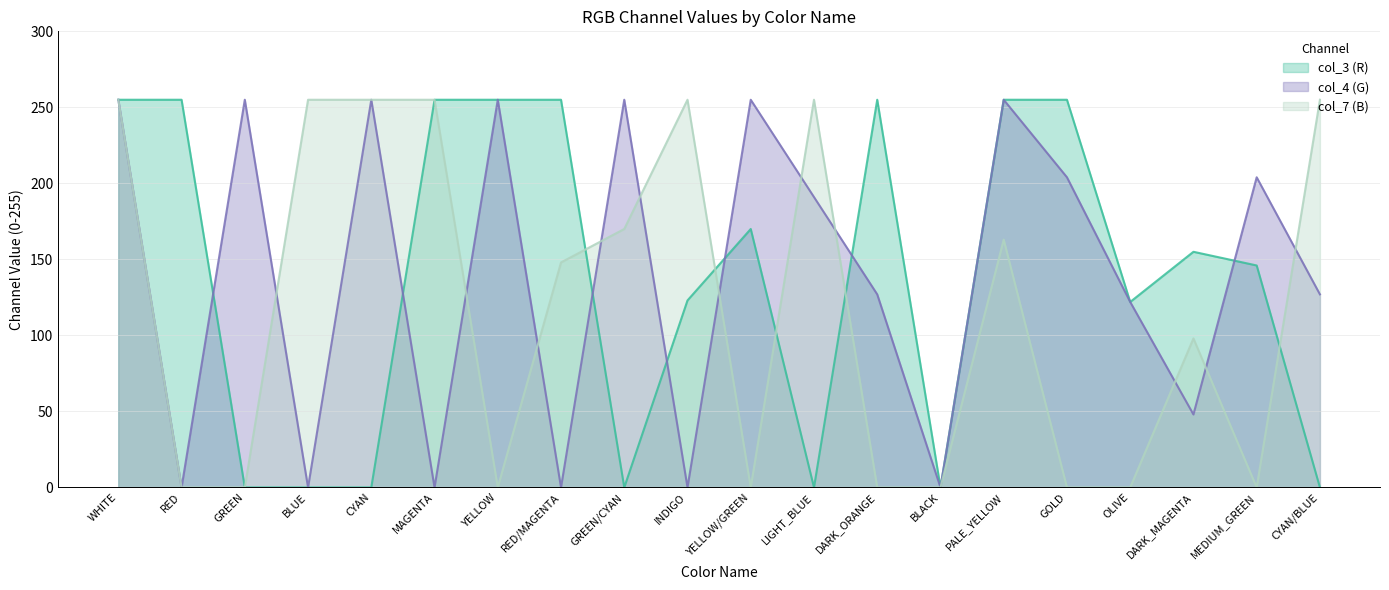

Which label corresponds to the smallest value in the chart?

GREEN